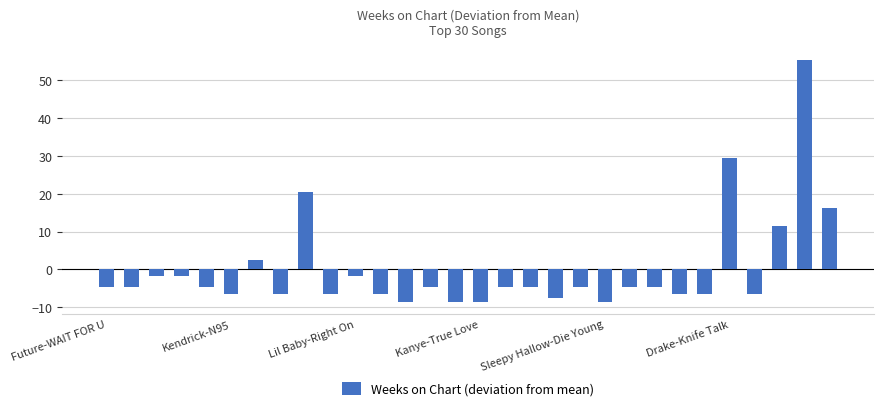

What is the greatest value displayed?

55.4